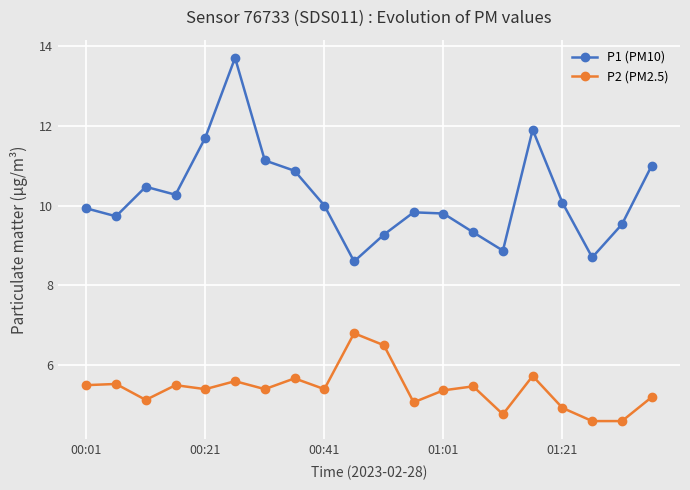

At how many categories does at least one series exceed 9?

17